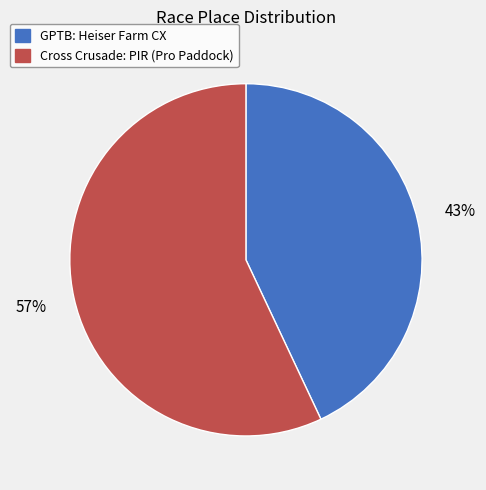

To the nearest percent, what portion does Cross Crusade: PIR (Pro Paddock) represent?

57%